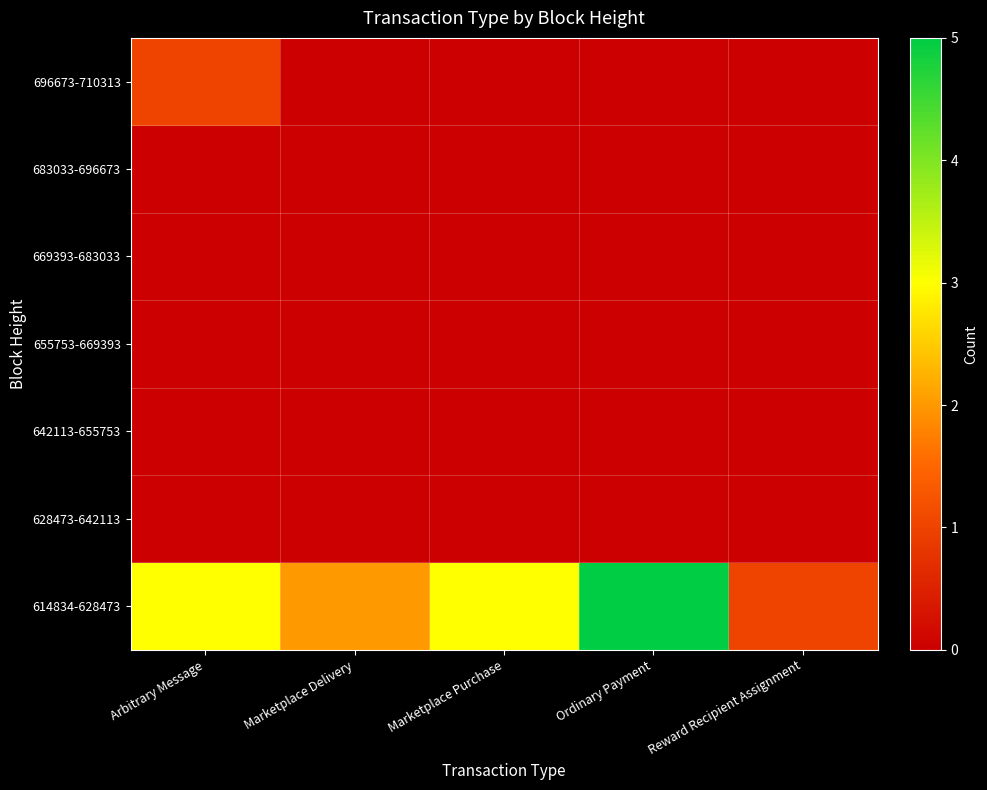

What is the difference between the highest and lowest values at Arbitrary Message?

3